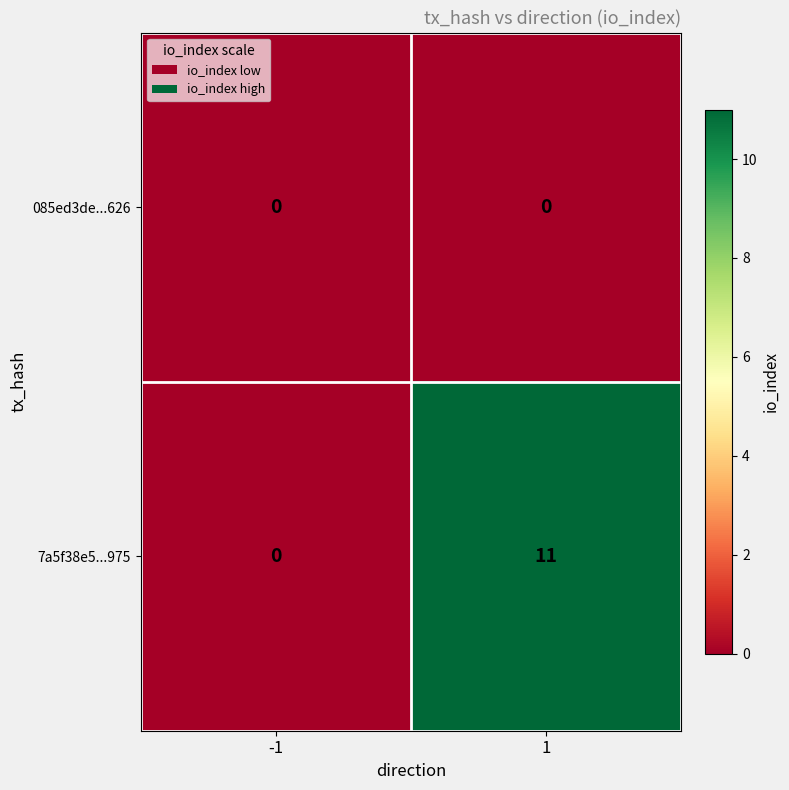

What is the sum of all 7a5f38e5...975 values?

11